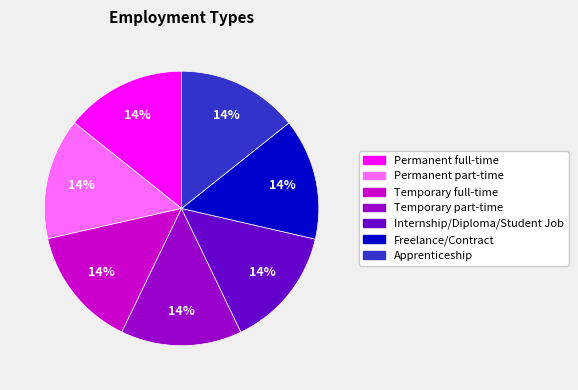

What is the ratio of the value at Permanent part-time to the value at Internship/Diploma/Student Job?

1.0